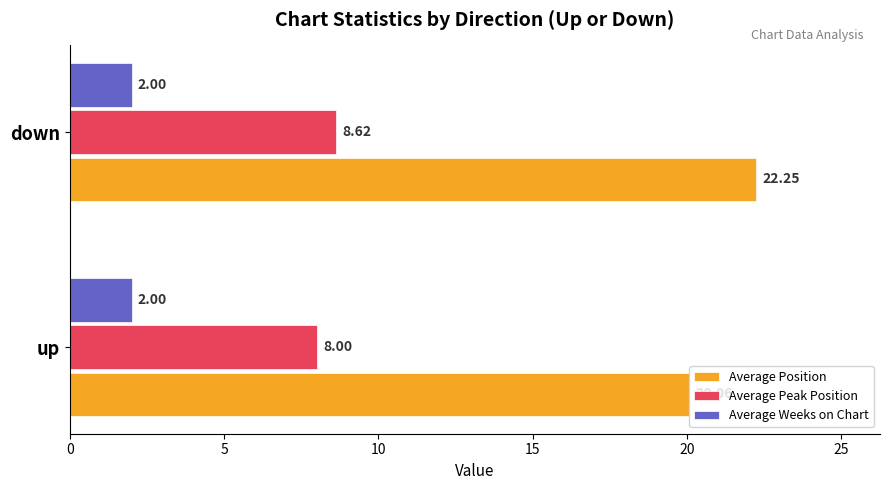

Is the value of Average Peak Position at up greater than the value of Average Position at up?

No